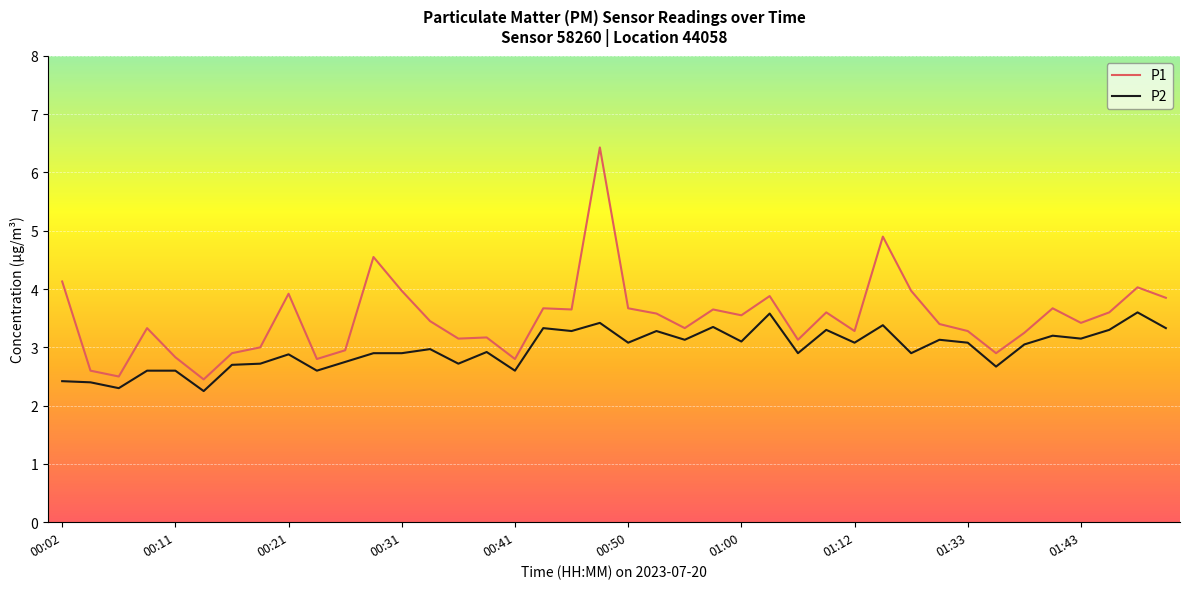

Does the chart display data point markers on the line(s)?

No